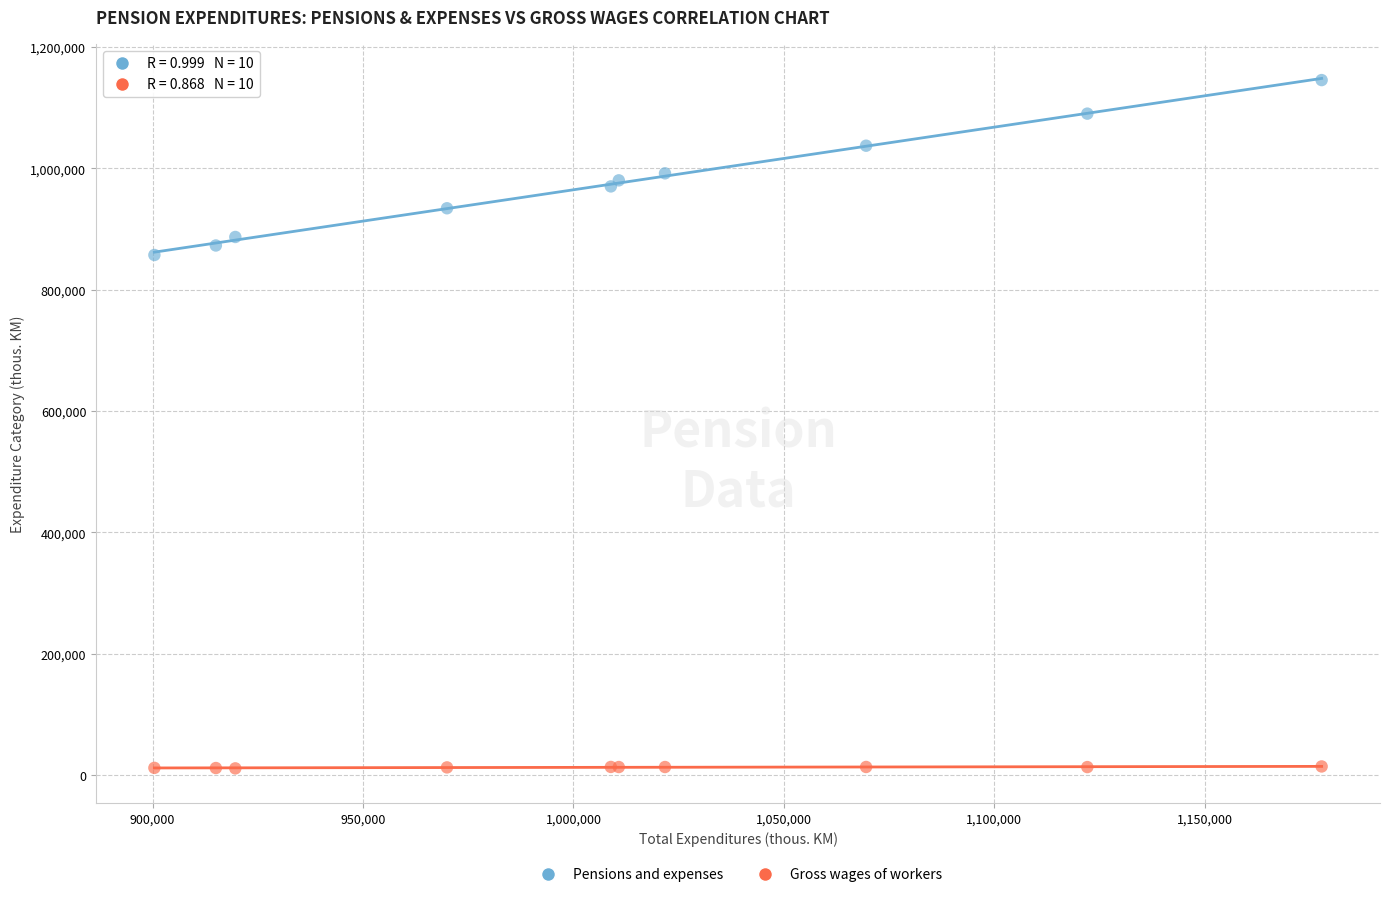

Which series contains the lowest Y value?

Gross wages of workers